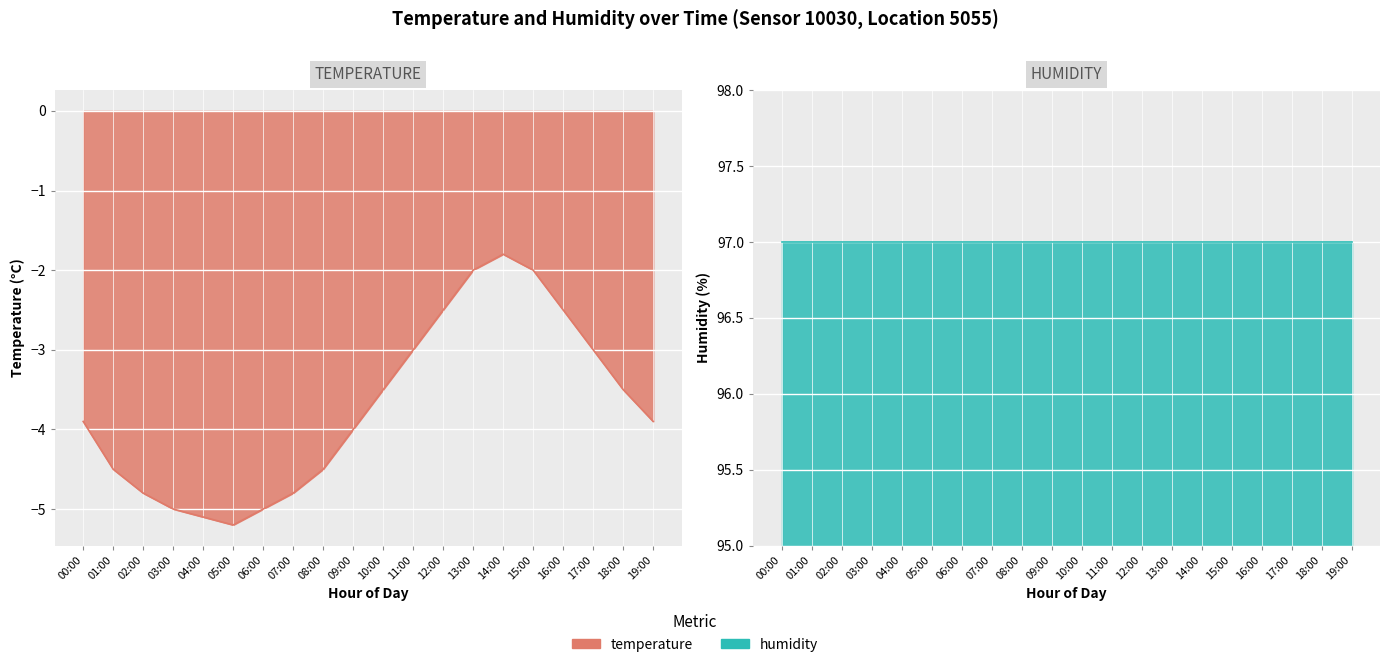

How many lines are shown in the chart?

1